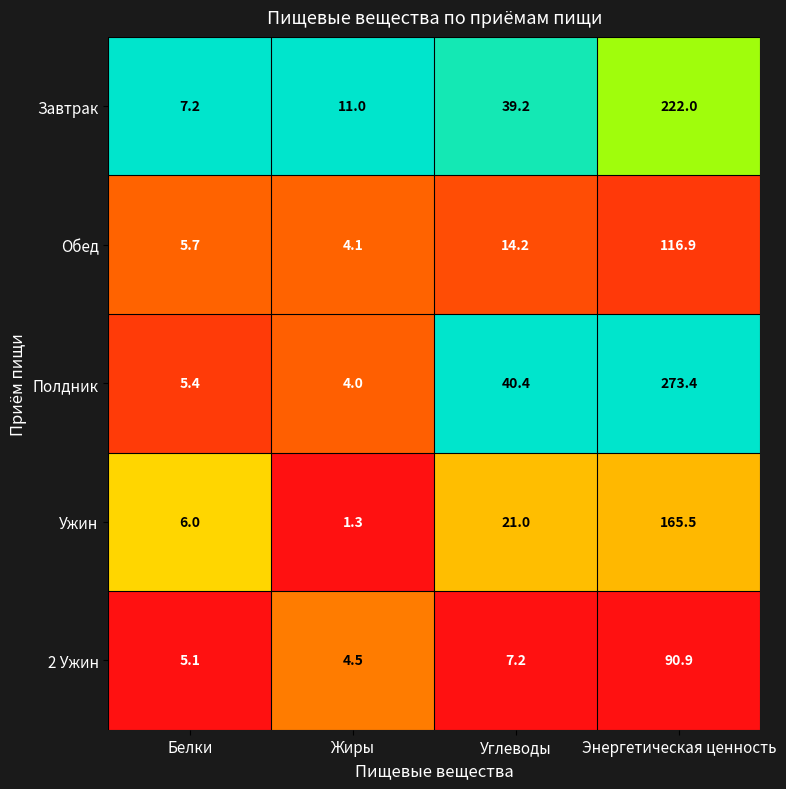

Which label corresponds to the smallest value in the chart?

Жиры